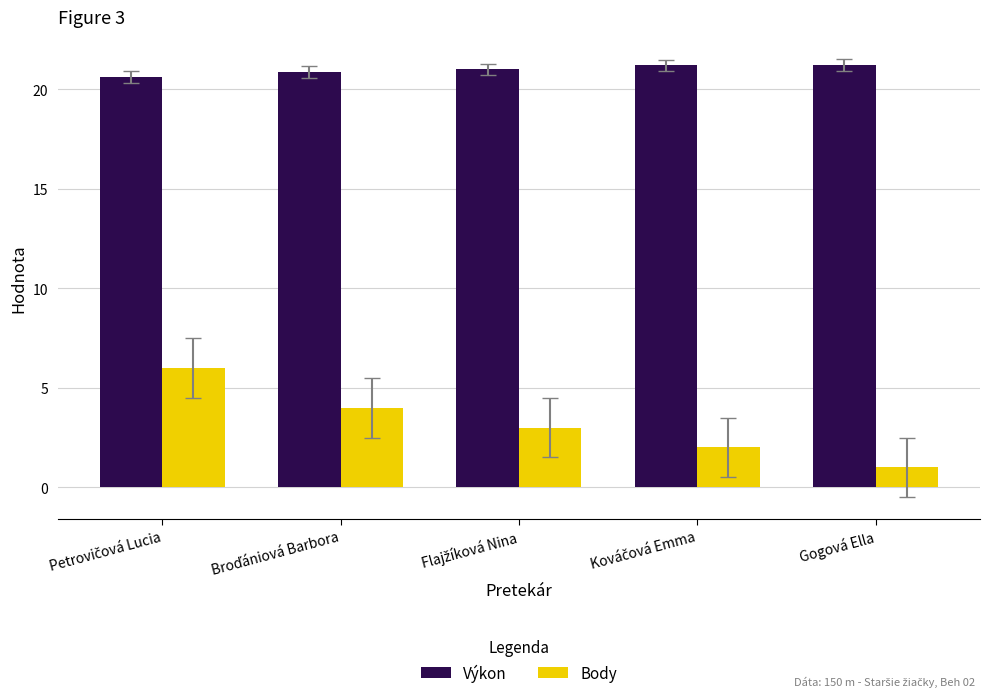

The Výkon series shows 12.5 at Gogová Ella. True or false?

False